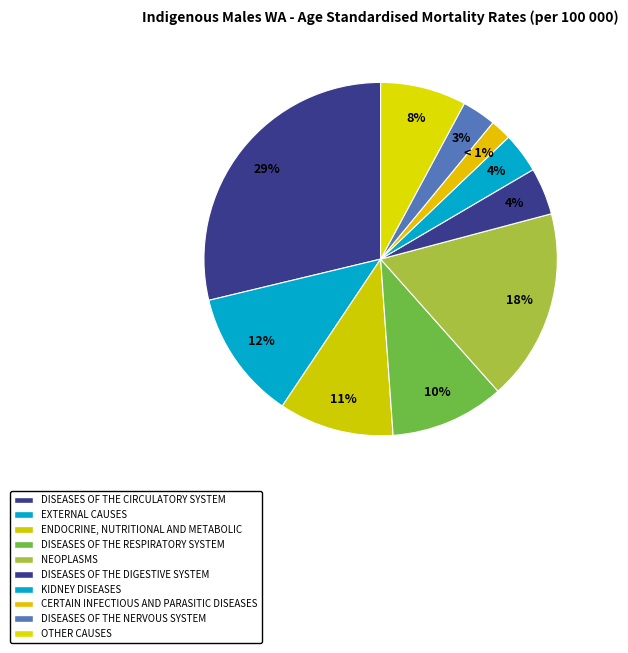

True or false: External causes accounts for 12% of the total.

True